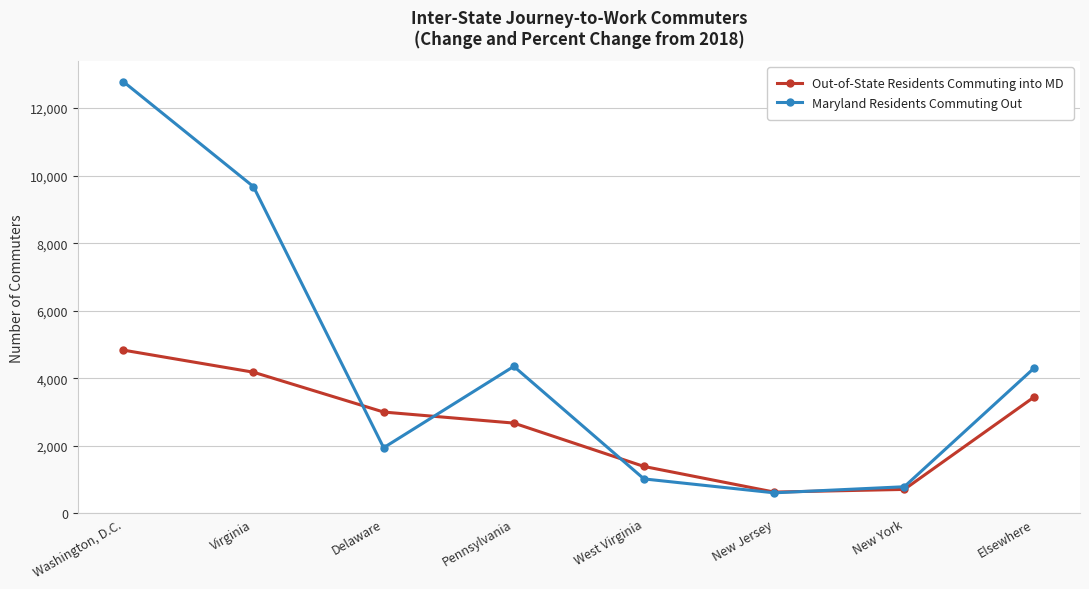

How many lines are shown in the chart?

2